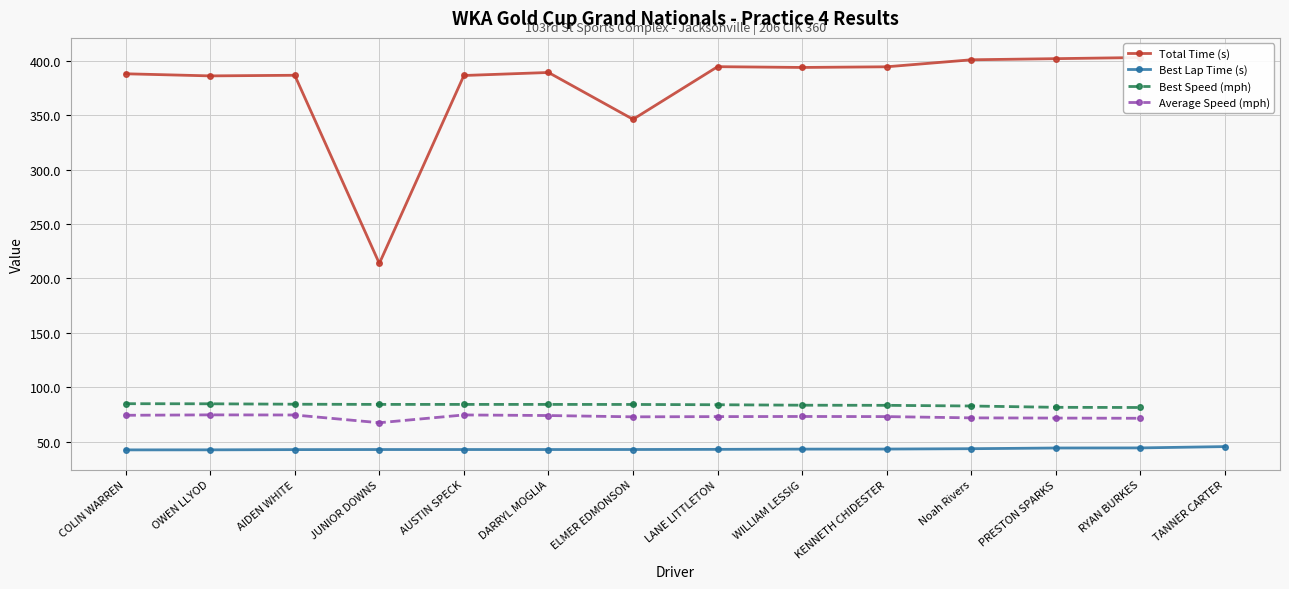

How many data points in Best Speed (mph) are less than 84?

6